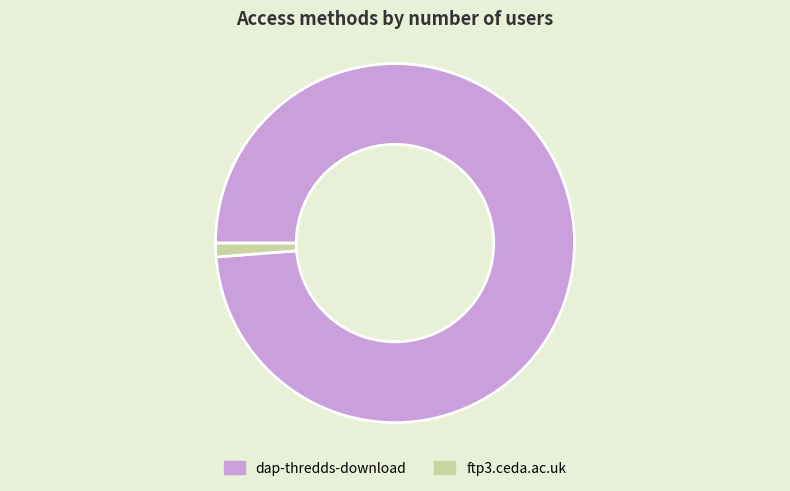

Which slice represents more than half of the pie?

dap-thredds-download